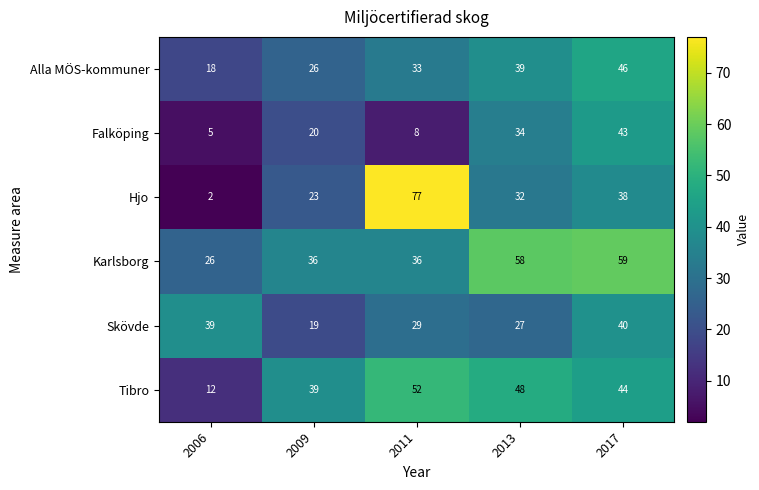

Where does the Skövde series first go above 29?

2006